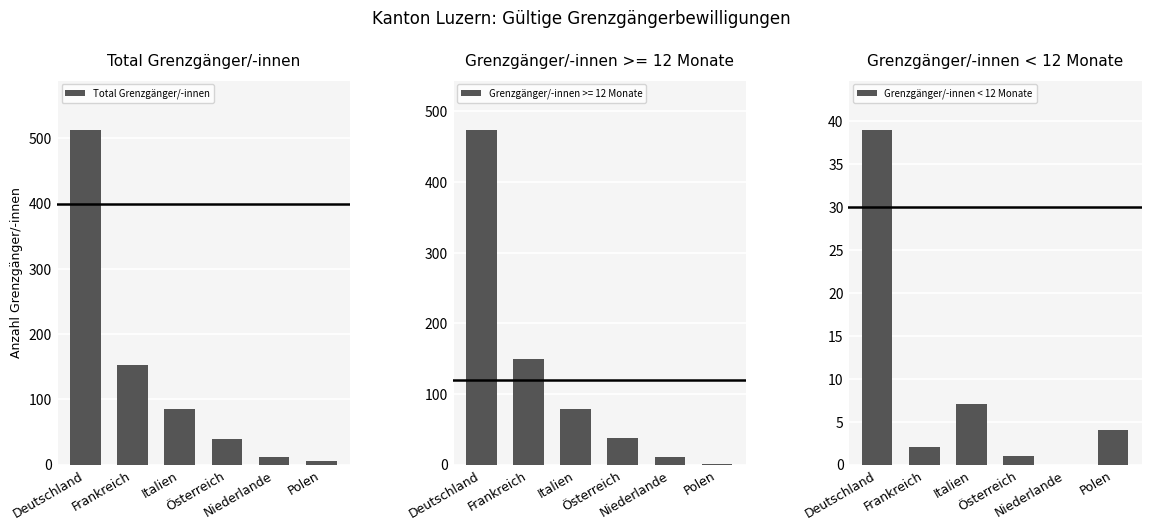

Which series has the largest total across all categories?

Total Grenzgänger/-innen